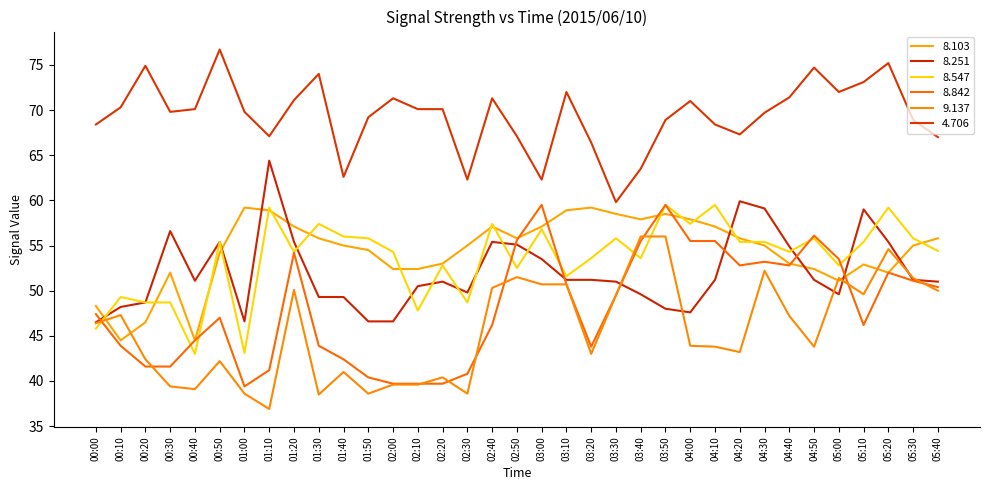

What is the difference between the 8.842 values at 01:30 and 02:30?

3.1